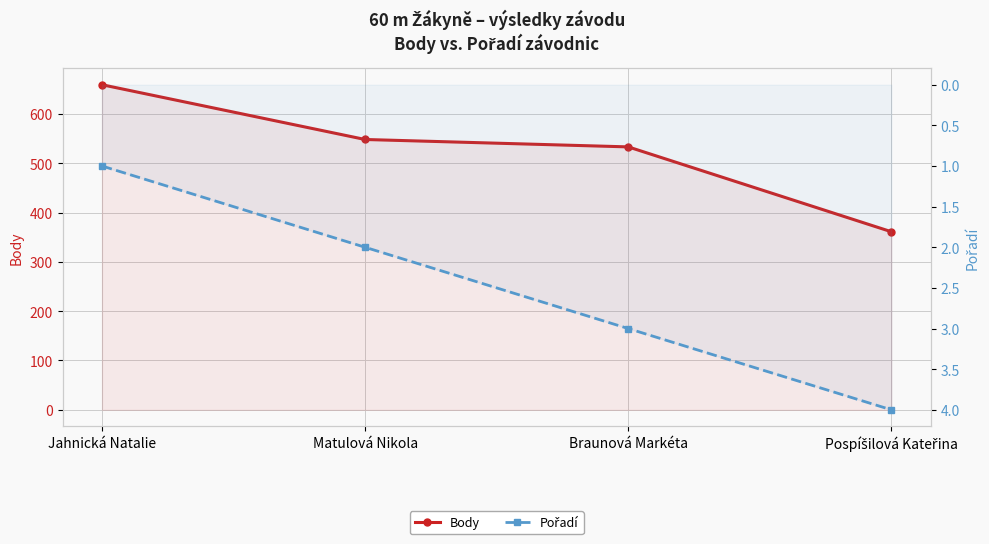

What is the average value of the Pořadí series?

2